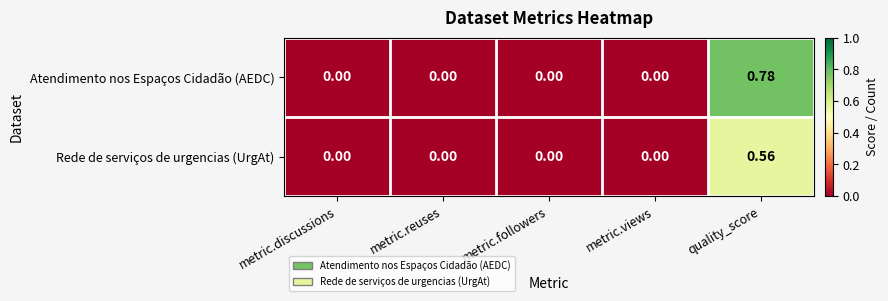

List the series in order of their overall mean, highest first.

Atendimento nos Espaços Cidadão (AEDC), Rede de serviços de urgencias (UrgAt)